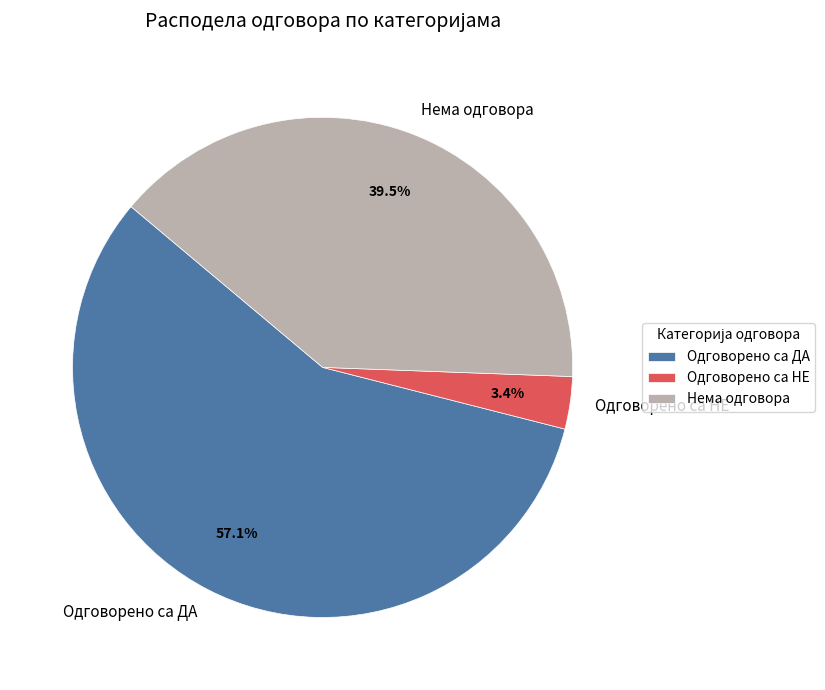

Which category has the smallest portion of the pie?

Одговорено са НЕ